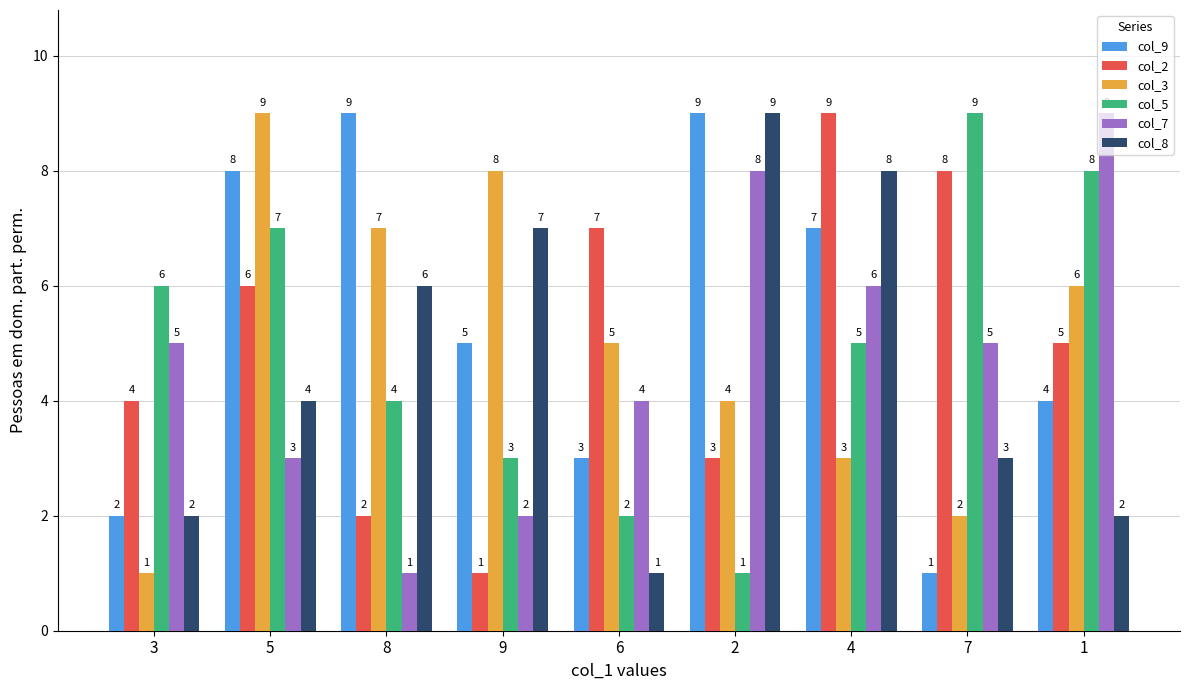

What is the label of the 3rd bar from the right?

4